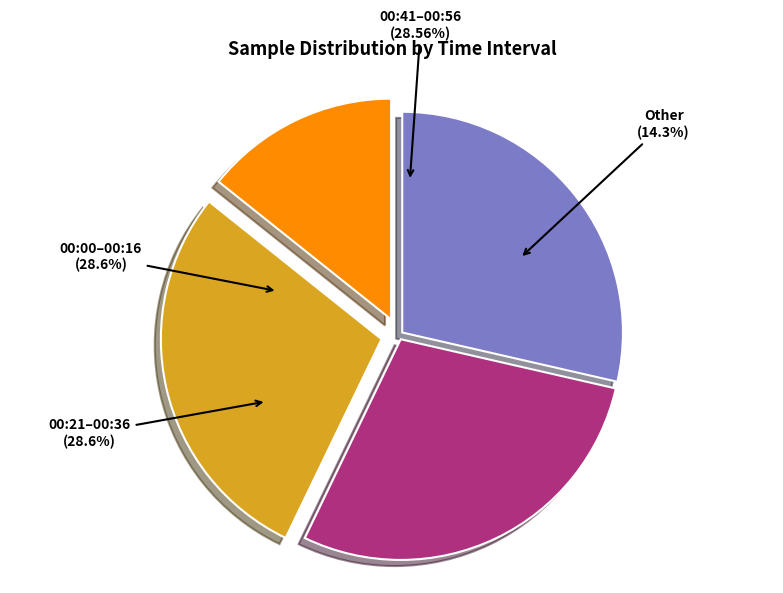

True or false: 00:06 accounts for 2% of the total.

False